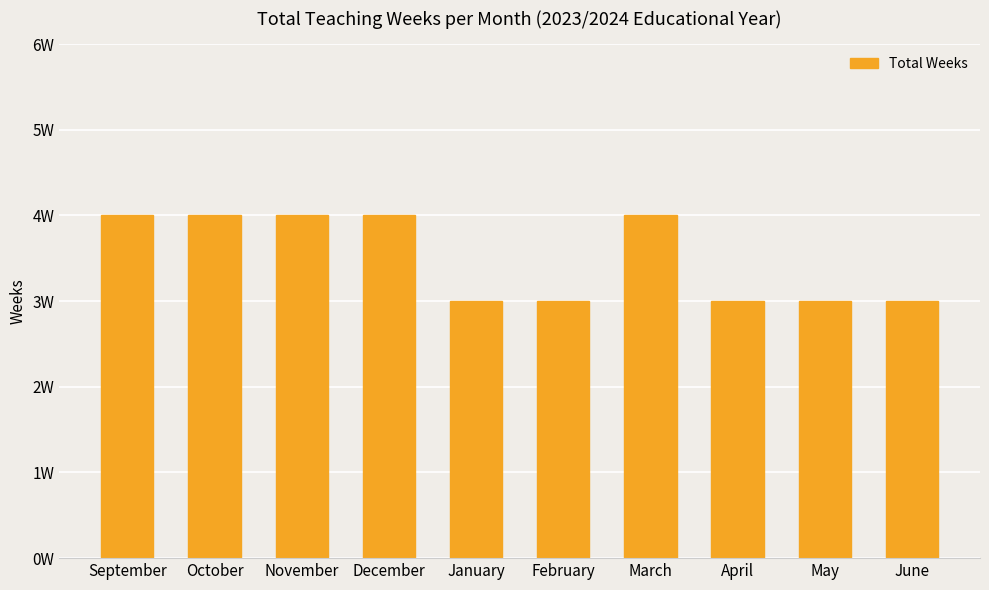

Are the bars grouped side by side (vs. stacked)?

No